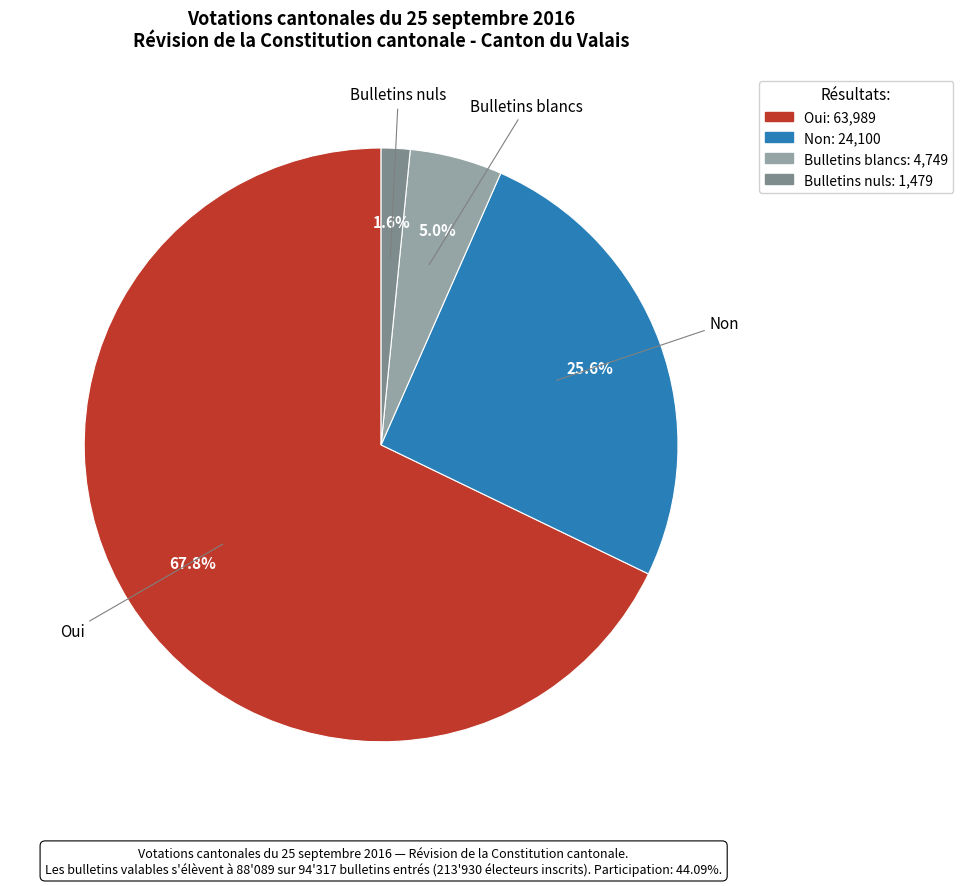

Which has a higher value, Non or Bulletins nuls?

Non